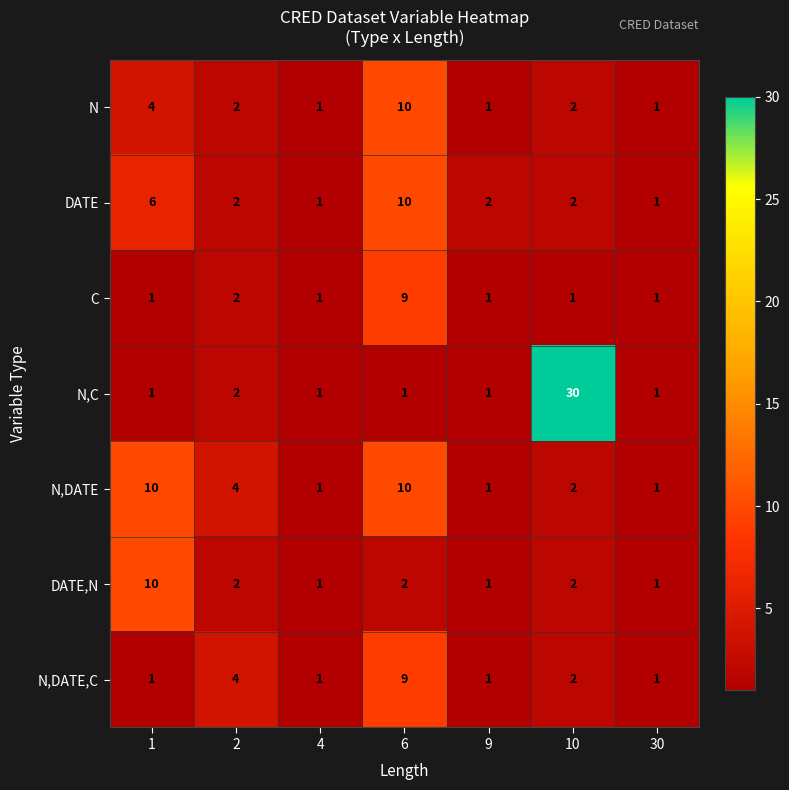

What is the sum of the DATE values at 2 and 10?

4